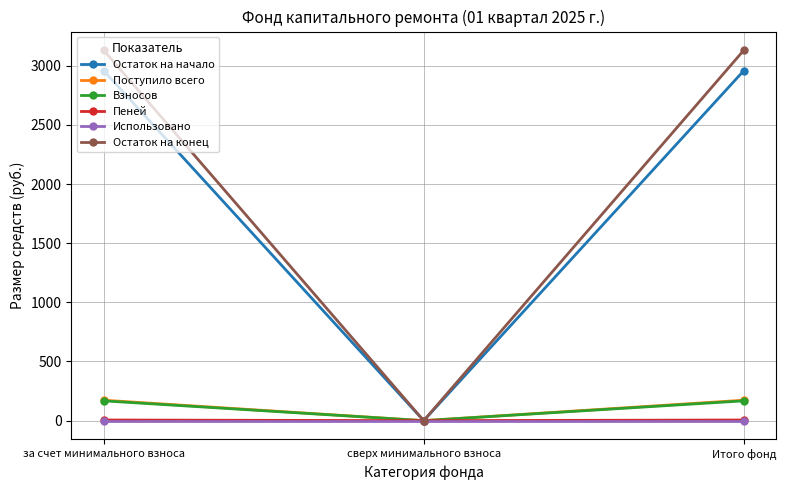

What is the total value across all series at Итого фонд?

6436.6